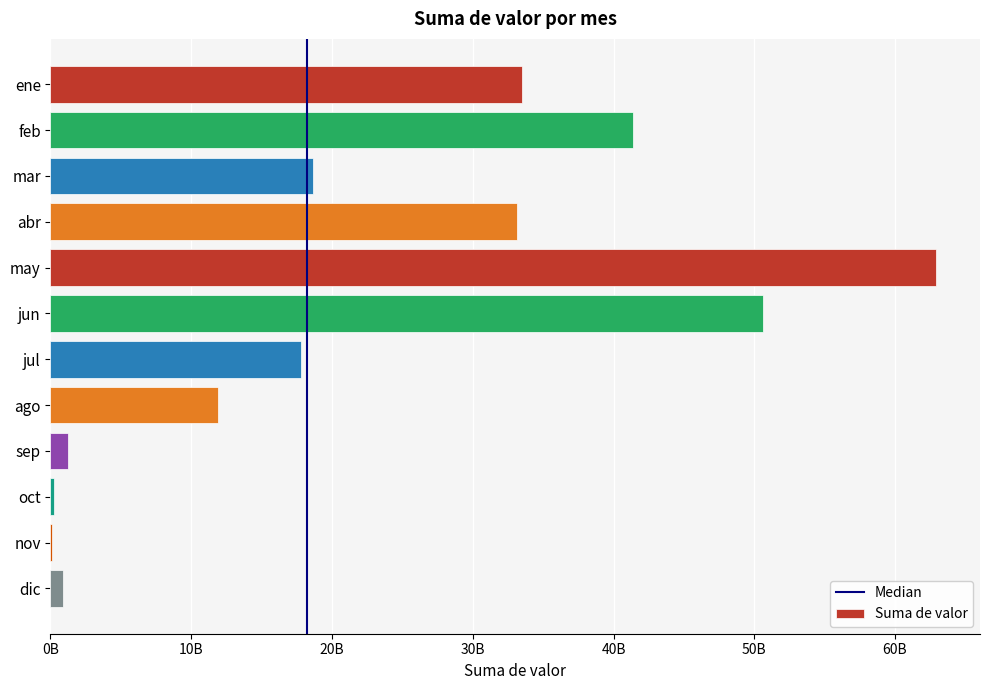

What is the sum of all values?

272304863917.7